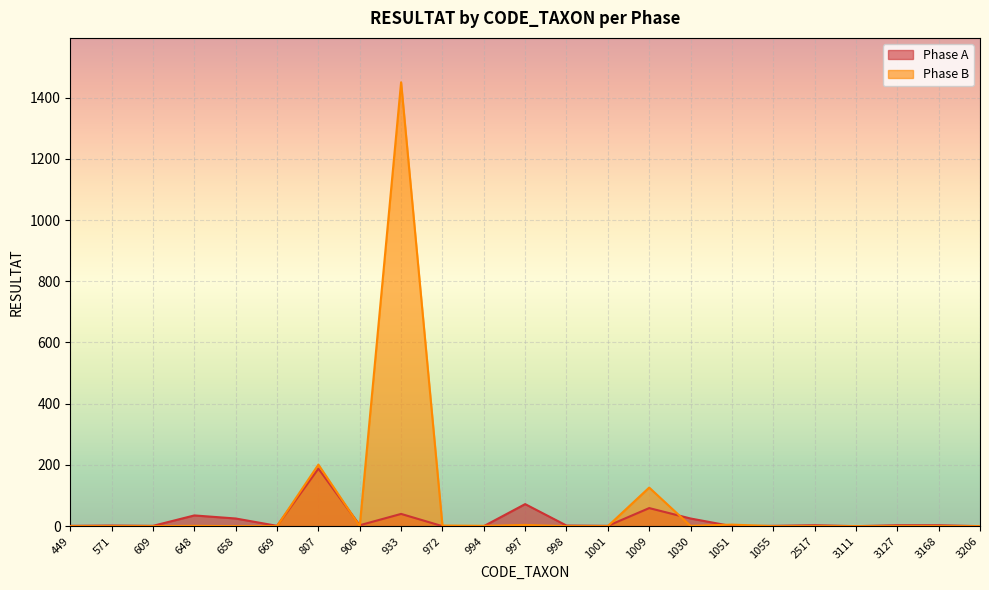

At which category does Phase A reach its first local peak?

571